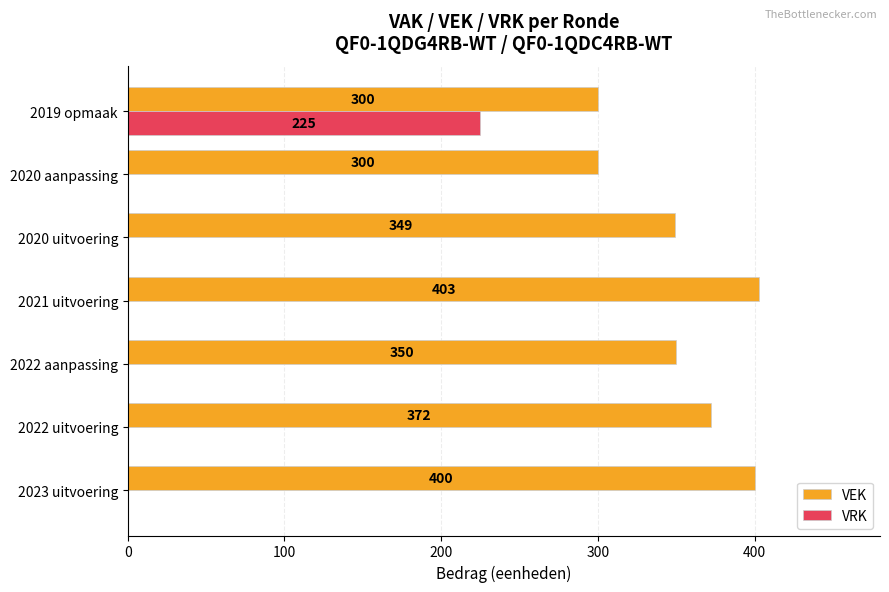

Which series has the largest range (max minus min)?

VRK